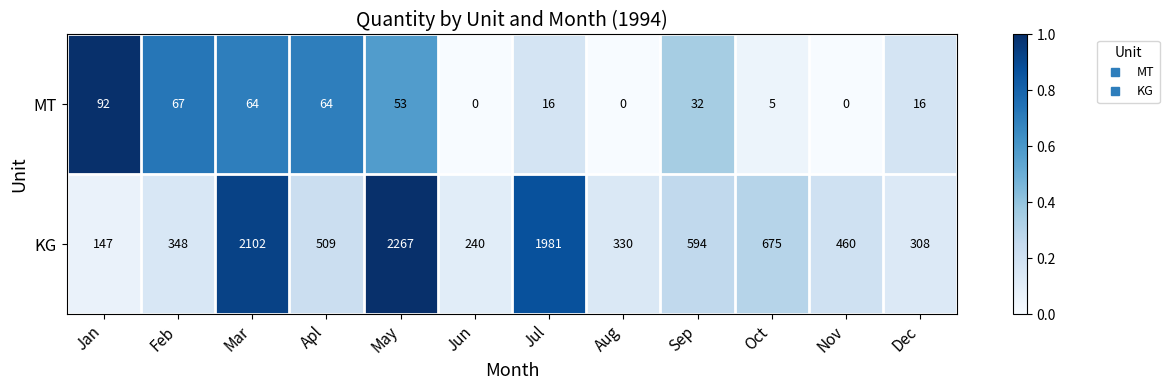

What is the sum of the MT values at Sep and Aug?

32